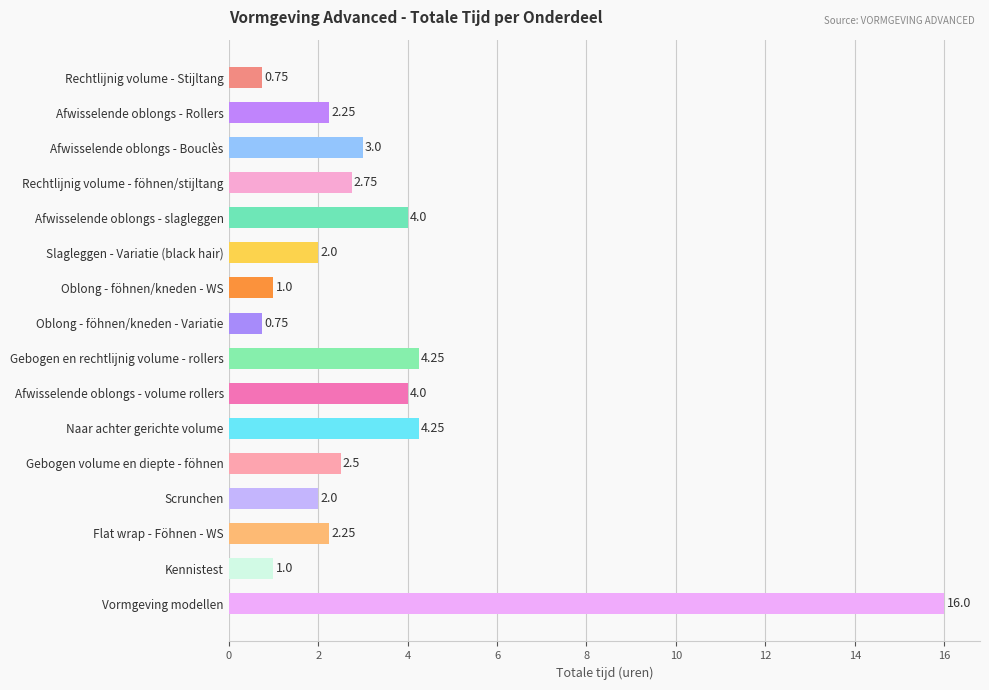

Approximately how many times larger is the value at Gebogen en rechtlijnig volume - rollers compared to Gebogen volume en diepte - föhnen?

1.7